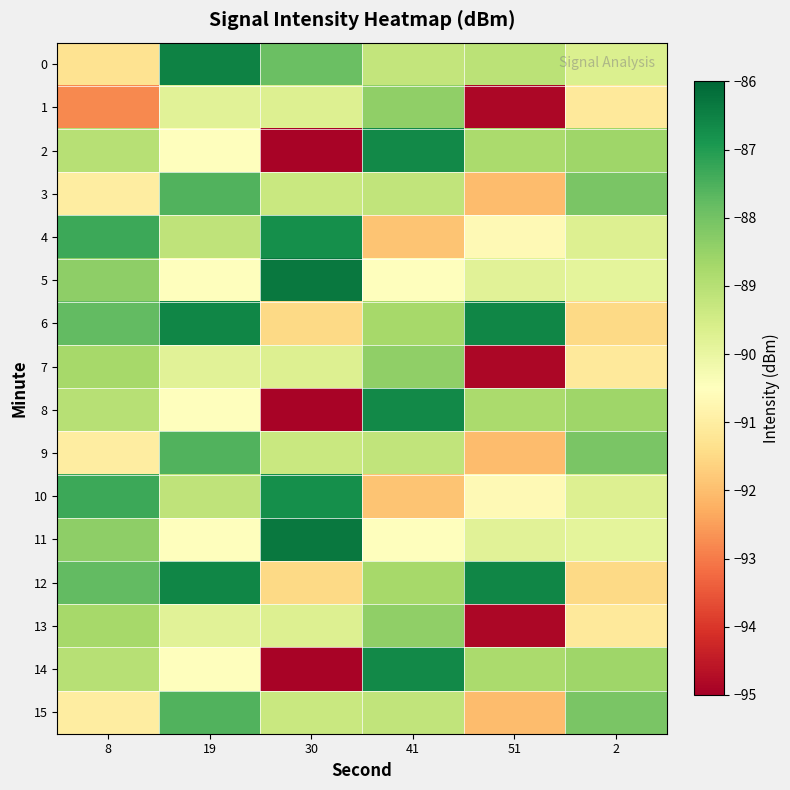

Which has a higher value, 41 or 8?

41